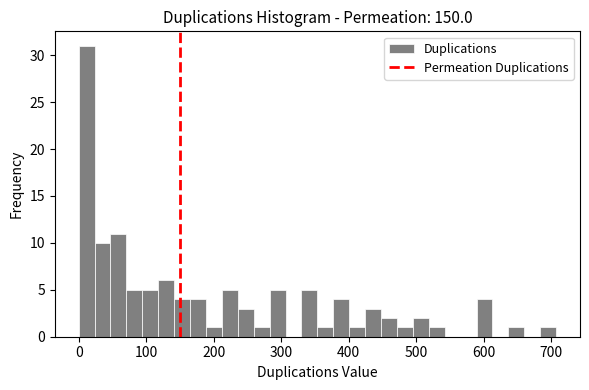

Read against the x-axis, roughly where is the centre of the tallest bar?

10